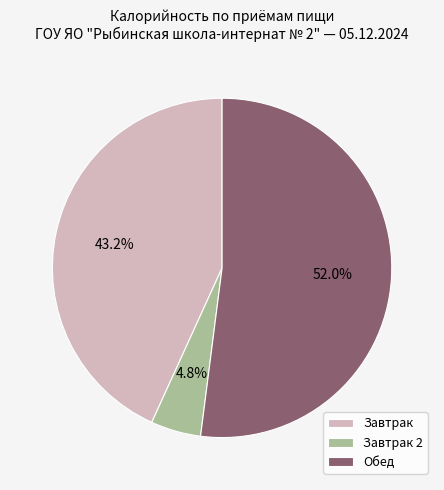

Does any single category account for the majority?

Yes